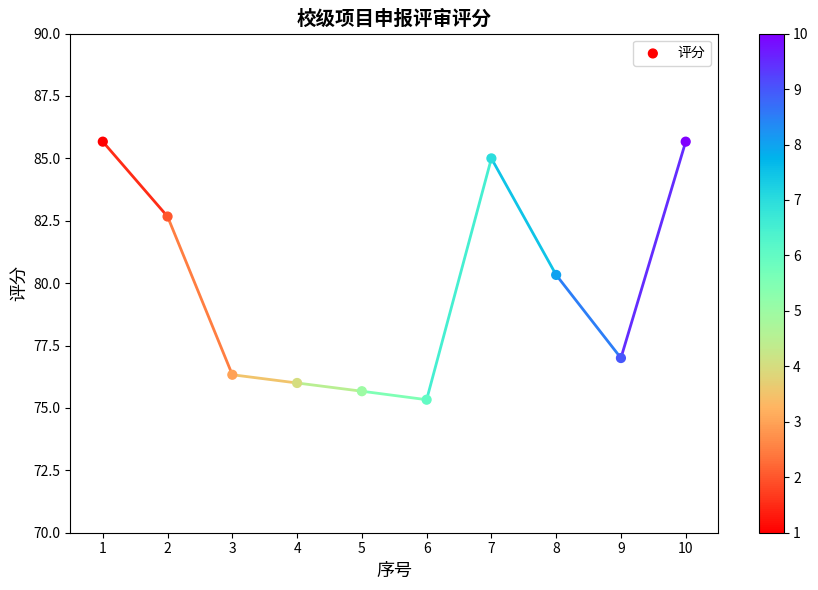

What is the range of Y values (max minus min)?

10.3